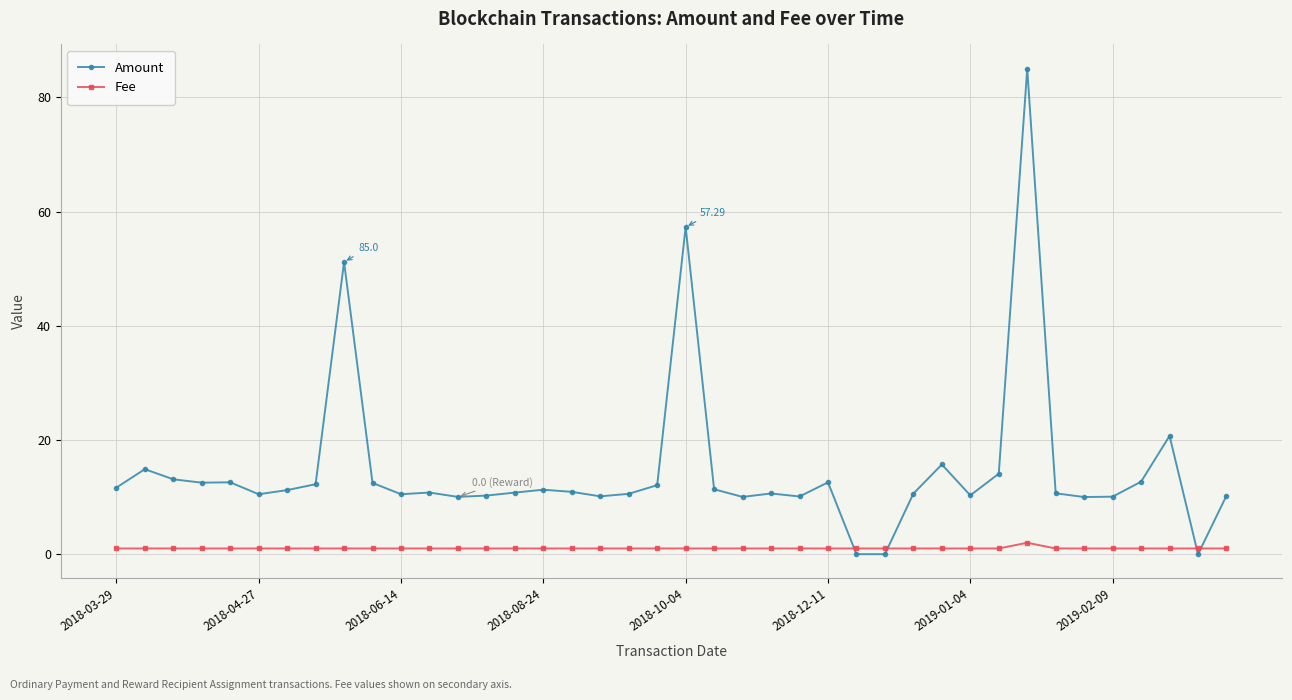

How many intersections are there between Fee and Amount?

4